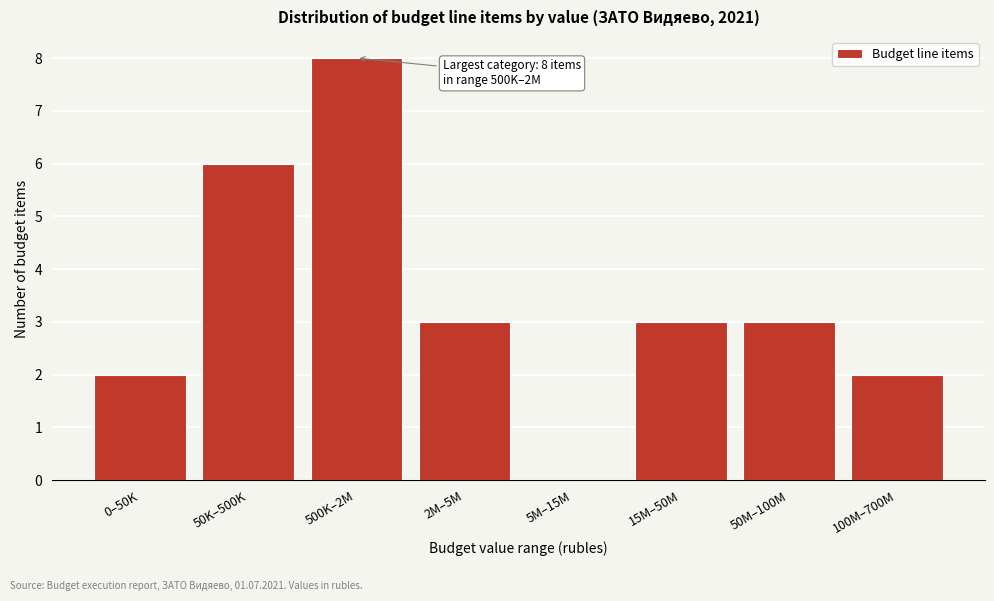

Reading left to right, extract all data points from this chart.

0–50K=2	50K–500K=6	500K–2M=8	2M–5M=3	5M–15M=0	15M–50M=3	50M–100M=3	100M–700M=2